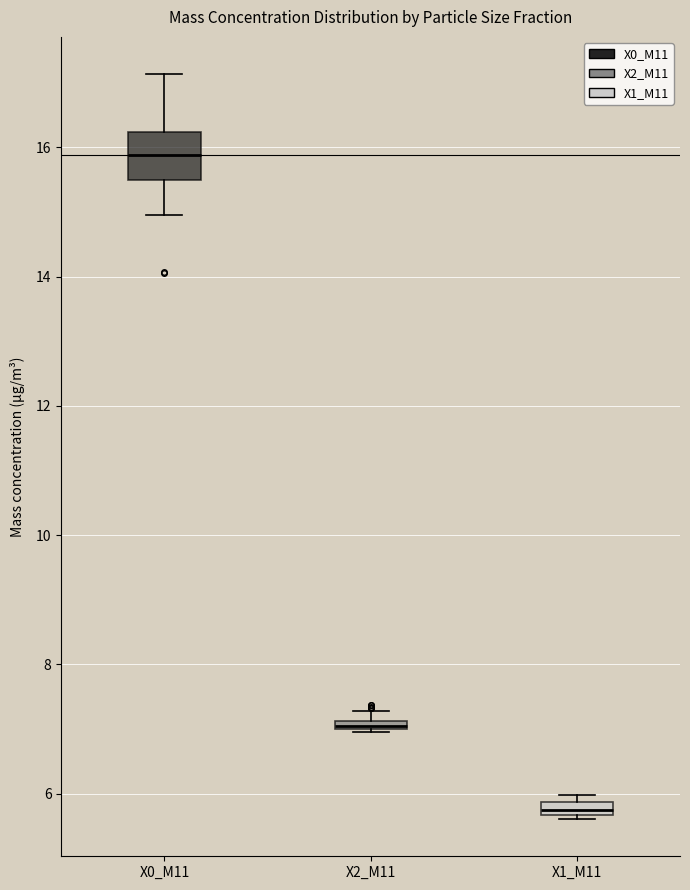

Comparing the boxes themselves (not the whiskers), which one is the tallest?

X0_M11